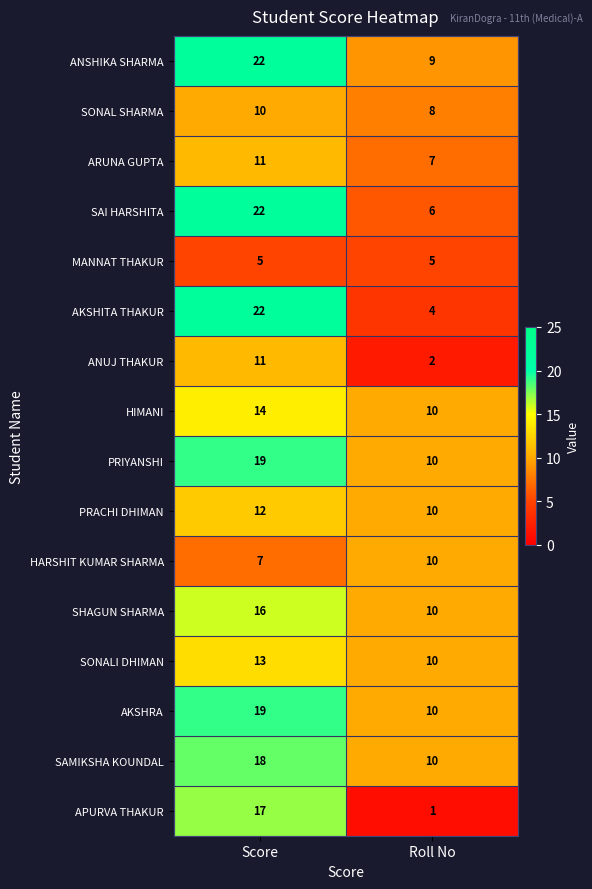

Which category has the lowest value across all series?

Roll No